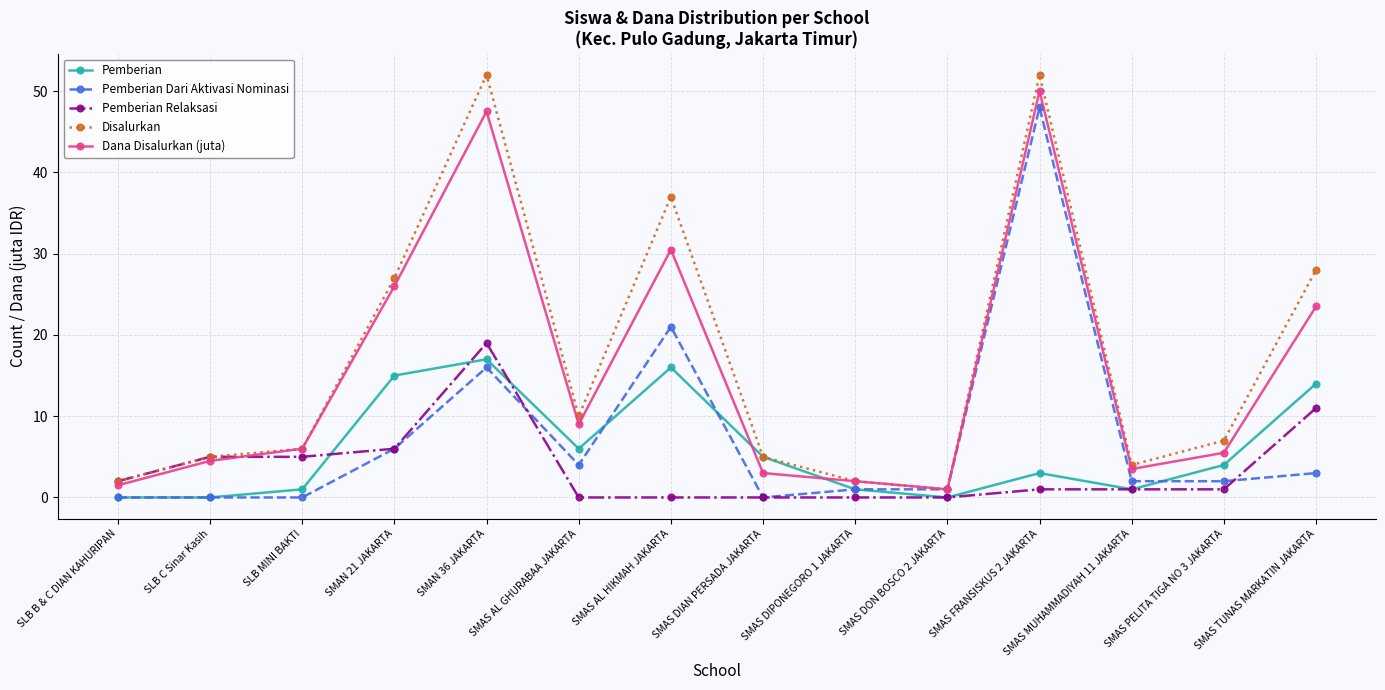

How many interior local valleys does the Dana Disalurkan (juta) series have?

3